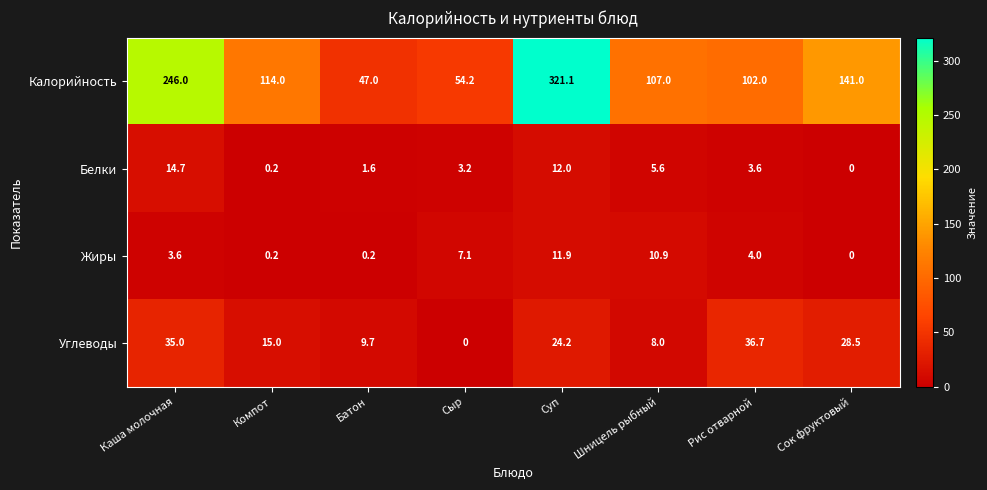

Which series has the largest total across all categories?

Калорийность